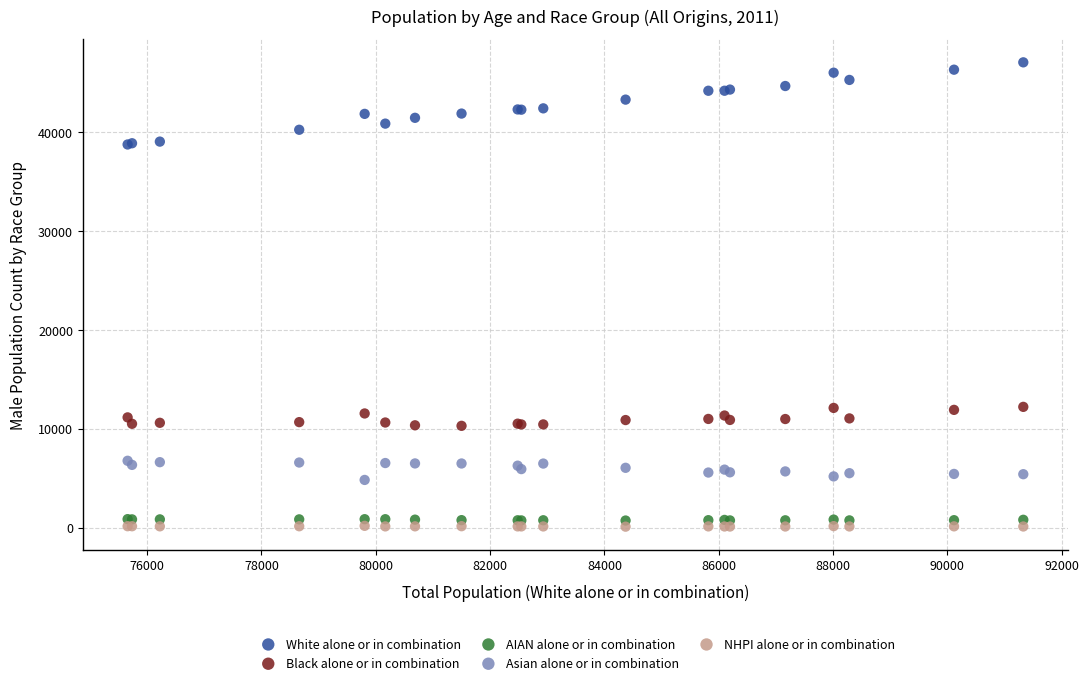

What is the X range (max minus min) for the scatter plot?

15670